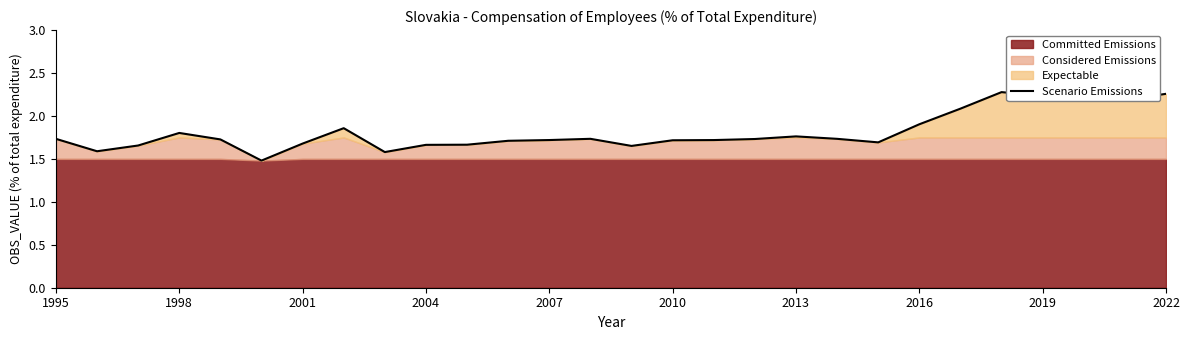

Does the chart display data point markers on the line(s)?

No